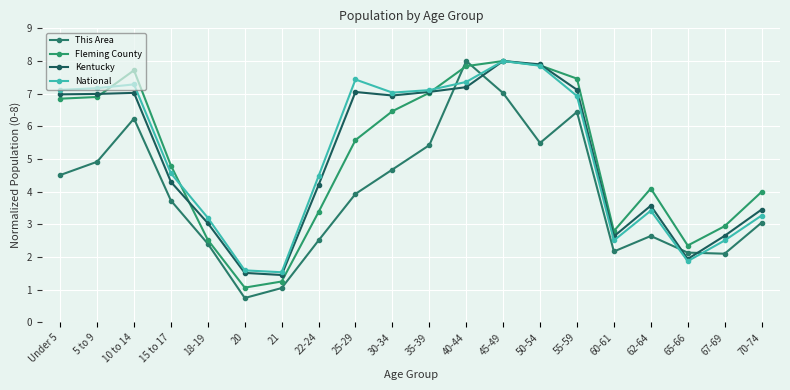

How many interior local valleys does the Kentucky series have?

4